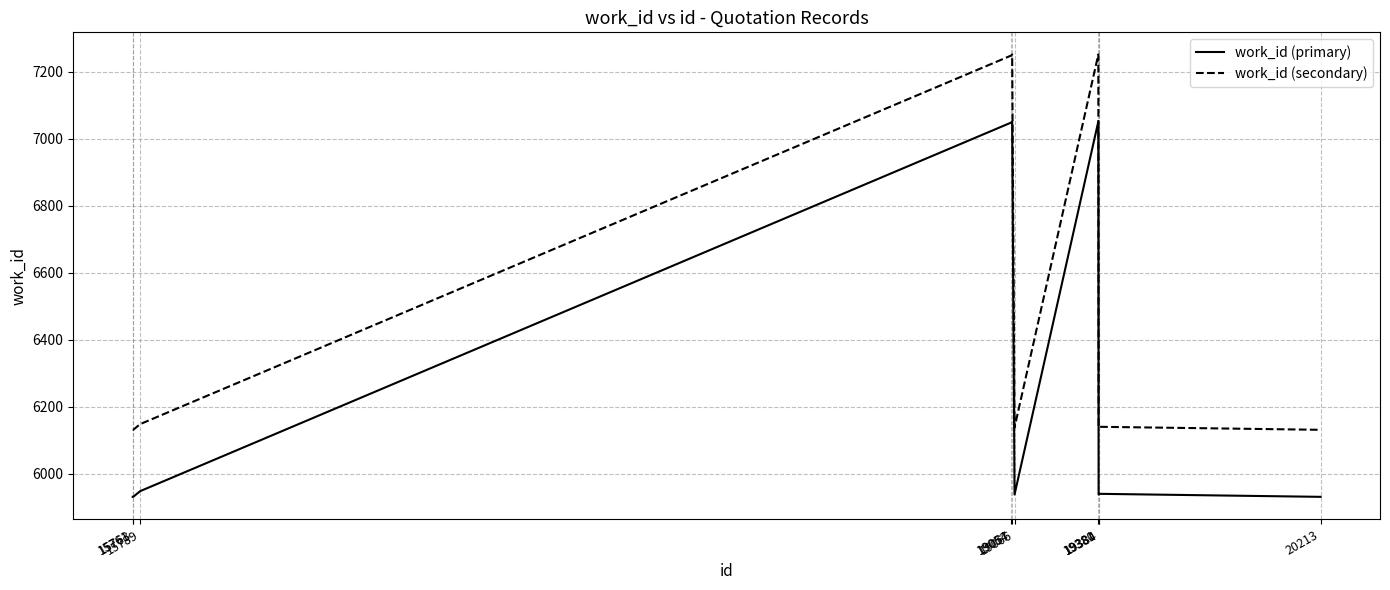

True or false: work_id (primary) and work_id (secondary) intersect in this chart.

False